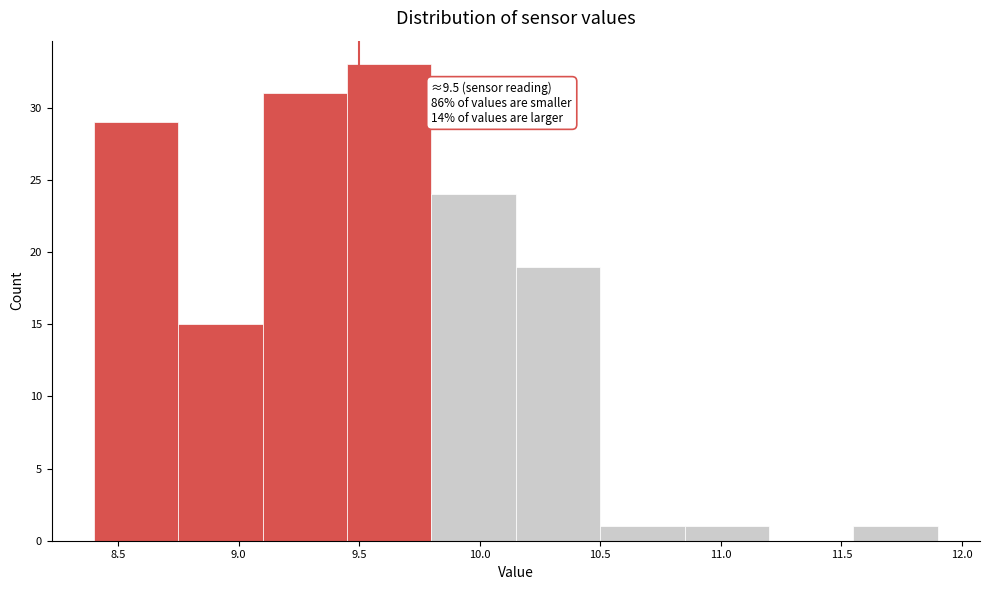

Over which range of the x-axis is the bar tallest?

9.45 to 9.80